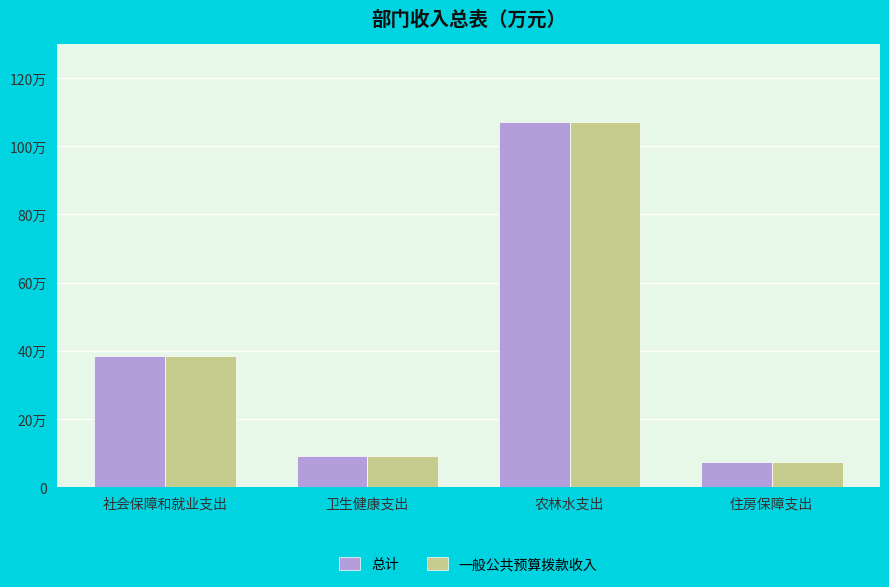

True or false: 总计 has a value of 183.6 at 农林水支出.

False